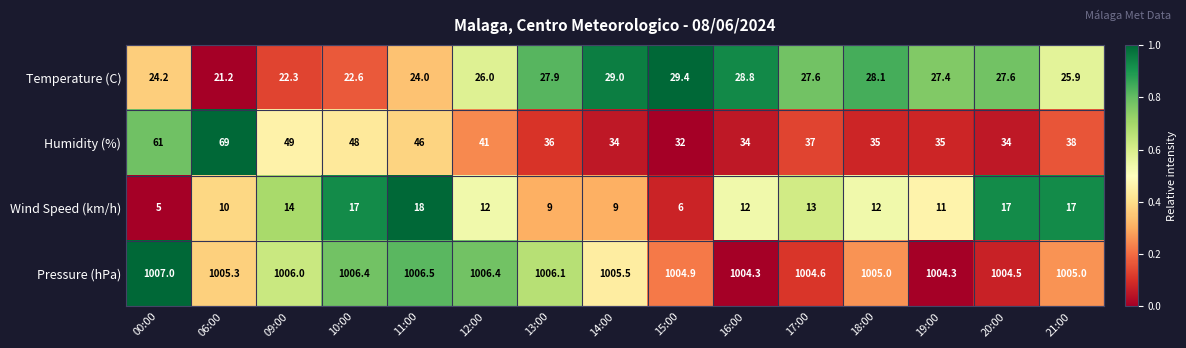

What is the sum of the Wind Speed (km/h) values at 14:00 and 20:00?

26.0